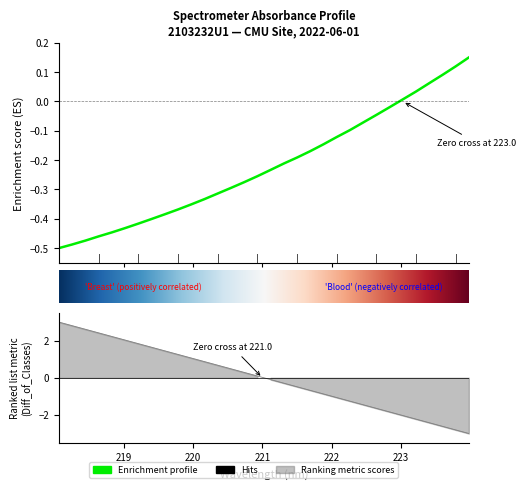

How many positive values are there?

6